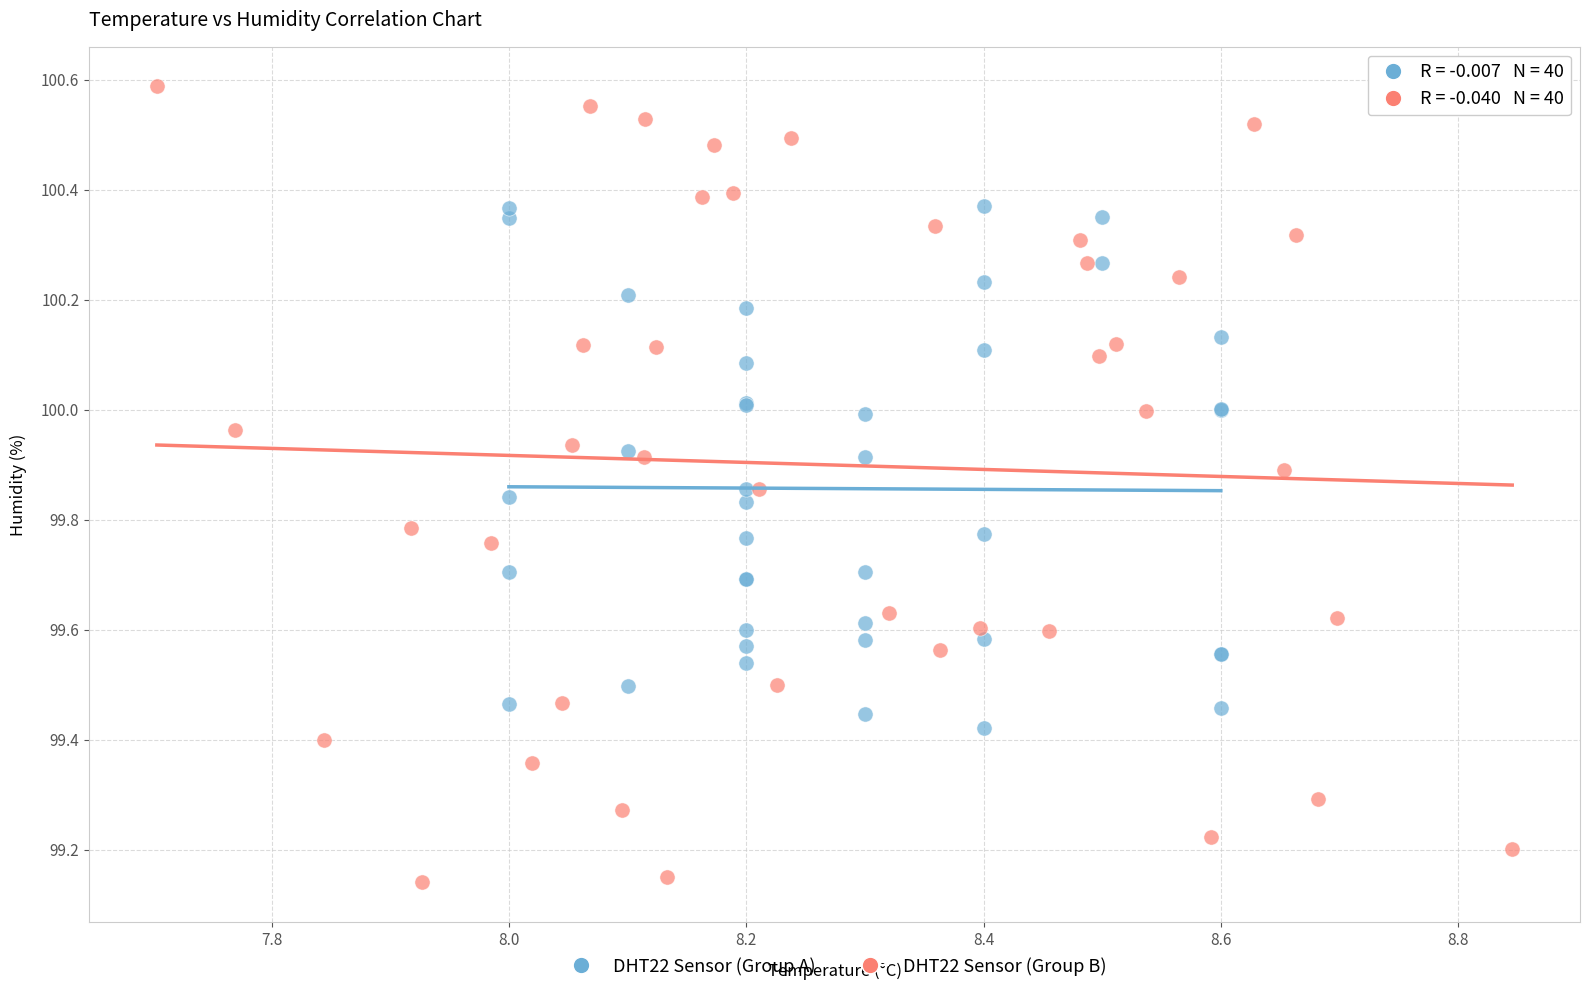

Which series has the largest Y range (max minus min)?

DHT22 Sensor (Group B)